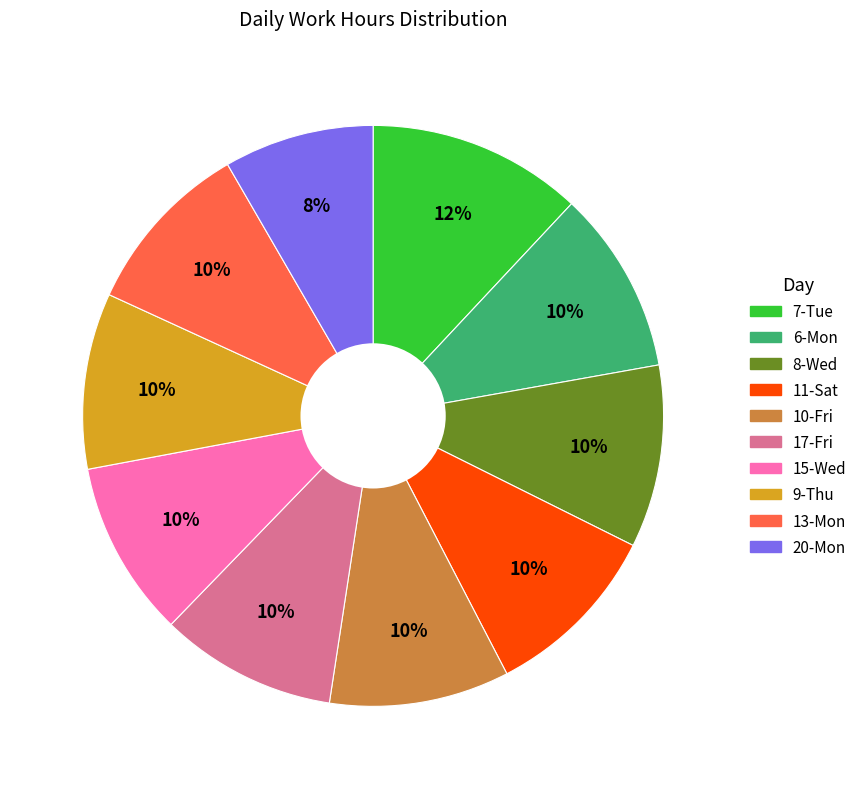

Is there any slice that represents more than half of the pie?

No